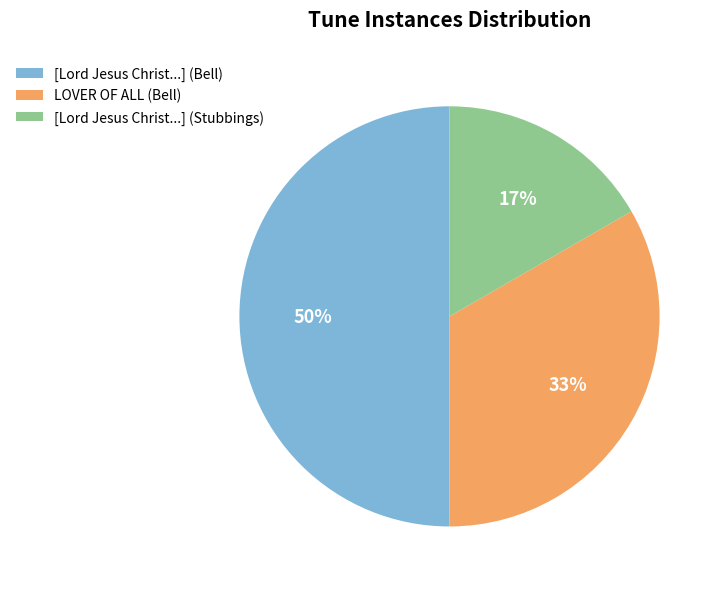

How many segments does this pie chart have?

3